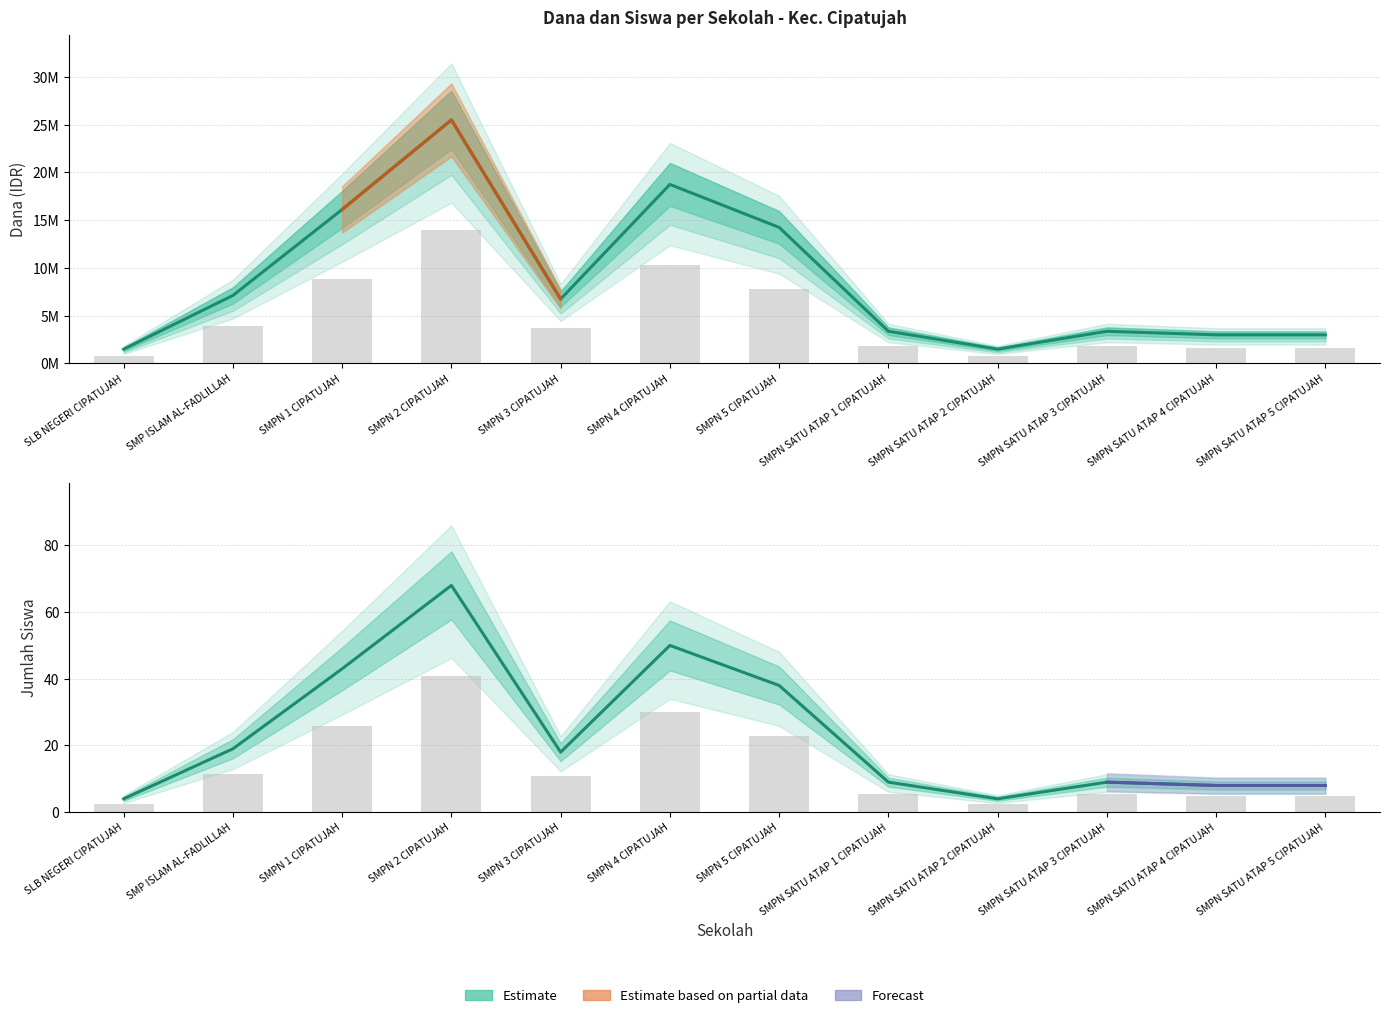

List the labels in order of Dana Pemberian value, largest first.

SMPN 2 CIPATUJAH, SMPN 4 CIPATUJAH, SMPN 1 CIPATUJAH, SMPN 5 CIPATUJAH, SMP ISLAM AL-FADLILLAH, SMPN 3 CIPATUJAH, SMPN SATU ATAP 1 CIPATUJAH, SMPN SATU ATAP 3 CIPATUJAH, SMPN SATU ATAP 4 CIPATUJAH, SMPN SATU ATAP 5 CIPATUJAH, SLB NEGERI CIPATUJAH, SMPN SATU ATAP 2 CIPATUJAH